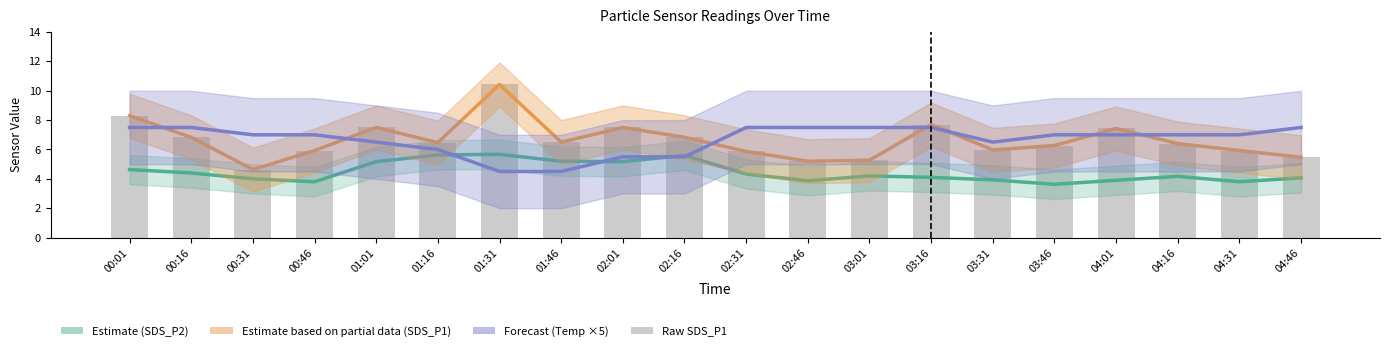

Reading left to right, list all the values displayed in this chart.

Estimate (SDS_P2): 4.6	4.4	4.0	3.8	5.2	5.6	5.7	5.2	5.2	5.6	4.3	3.9	4.2	4.1	3.9	3.6	3.9	4.2	3.8	4.1
Estimate based on partial data (SDS_P1): 8.3	6.8	4.6	5.9	7.5	6.5	10.4	6.5	7.5	6.8	5.9	5.2	5.3	7.7	6.0	6.3	7.4	6.4	5.9	5.5
Forecast (Temp ×5): 7.5	7.5	7.0	7.0	6.5	6.0	4.5	4.5	5.5	5.5	7.5	7.5	7.5	7.5	6.5	7.0	7.0	7.0	7.0	7.5
Raw SDS_P1: 8.3	6.8	4.6	5.9	7.5	6.5	10.4	6.5	7.5	6.8	5.9	5.2	5.3	7.7	6.0	6.3	7.4	6.4	5.9	5.5